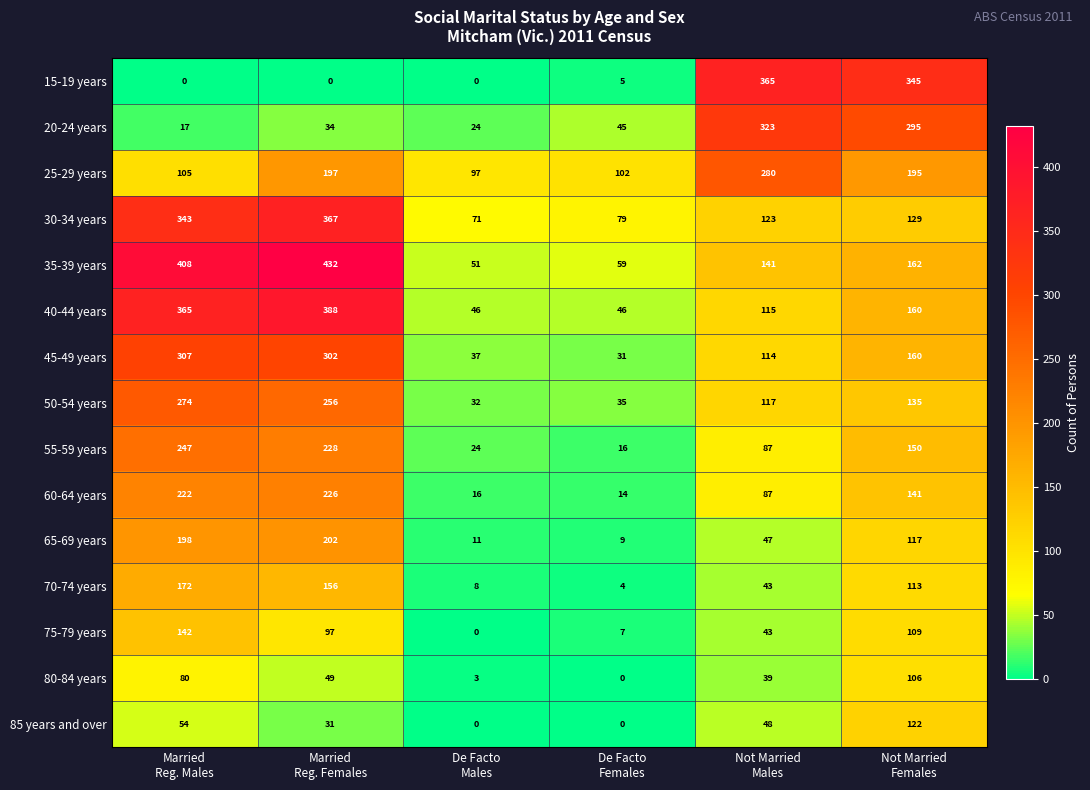

What is the lowest value of the 35-39 years series?

51